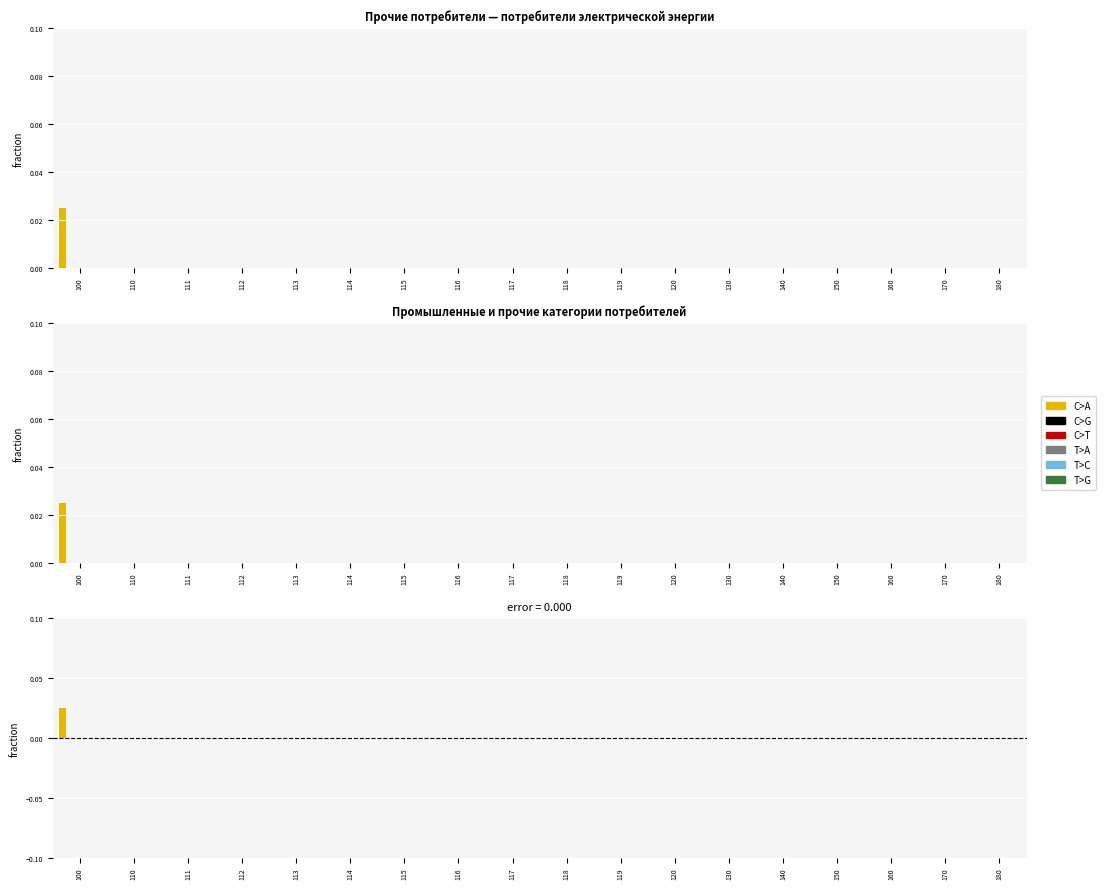

How many bars are there in each group?

6